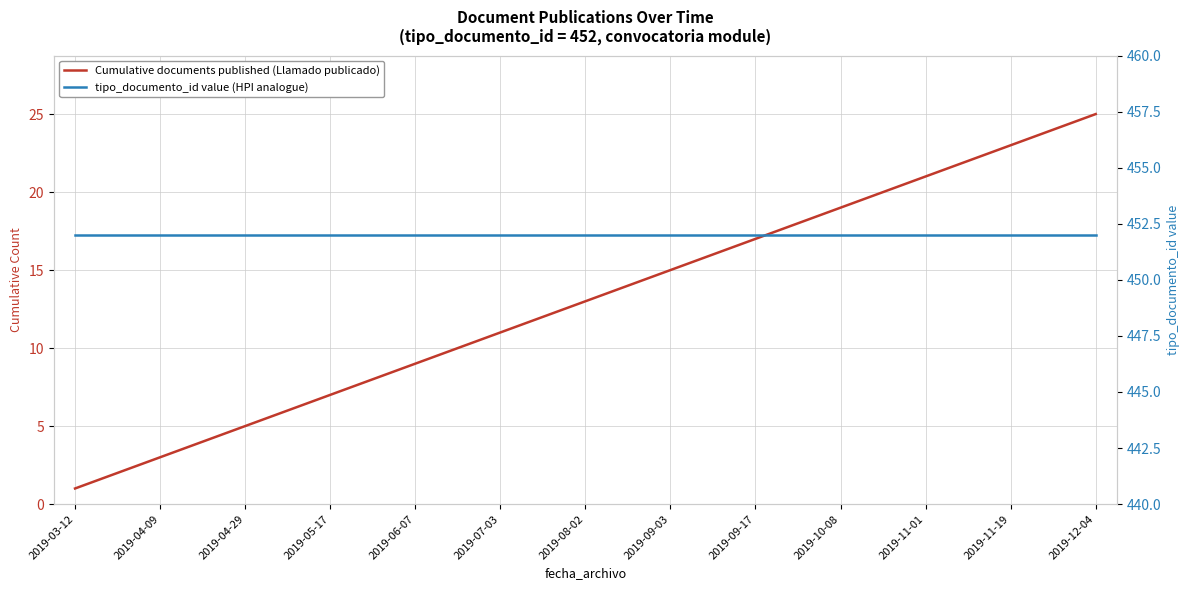

Rank the series by their average value, from highest to lowest.

tipo_documento_id value (HPI analogue), Cumulative documents published (Llamado publicado)